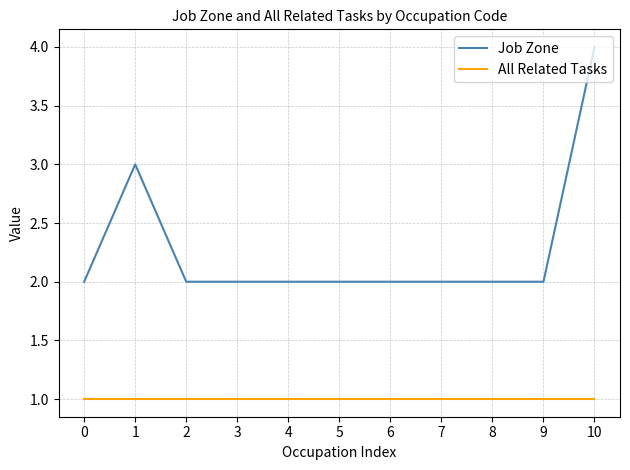

True or false: Job Zone and All Related Tasks cross at least once.

False